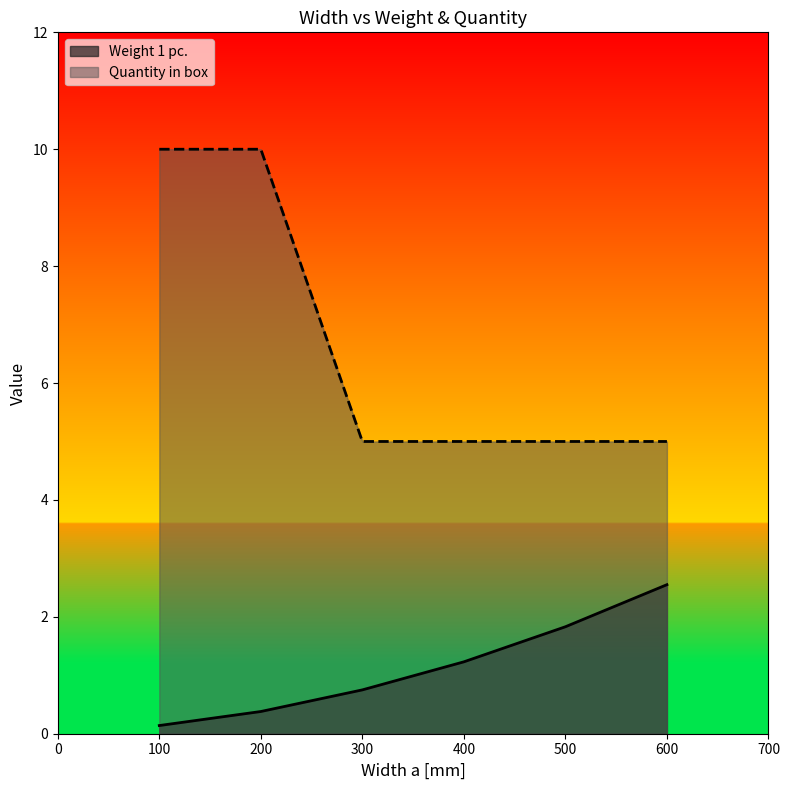

True or false: Quantity in box and Weight 1 pc. cross at least once.

False